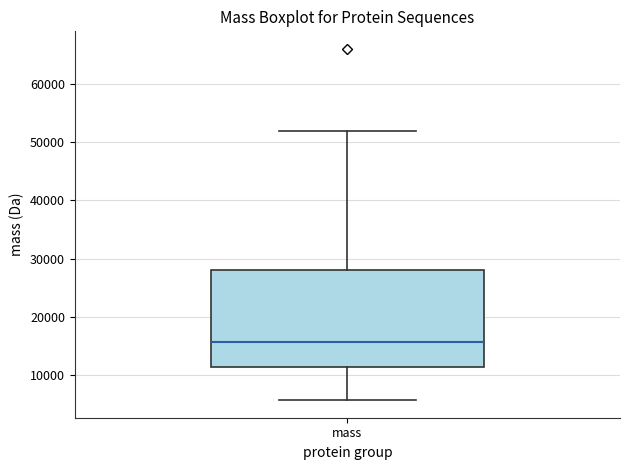

Where is the upper edge of the box for mass on the y-axis? The values are not printed on the chart, so give them approximately, as read against the axis.

28000